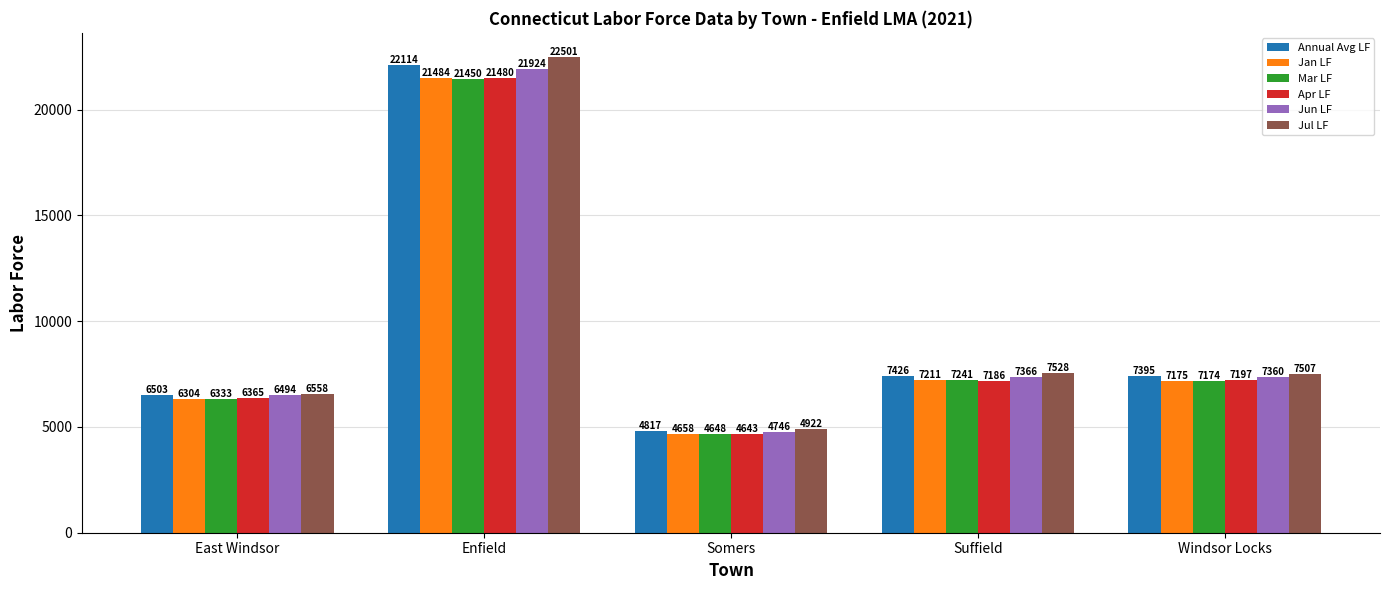

Are the bars horizontal?

No